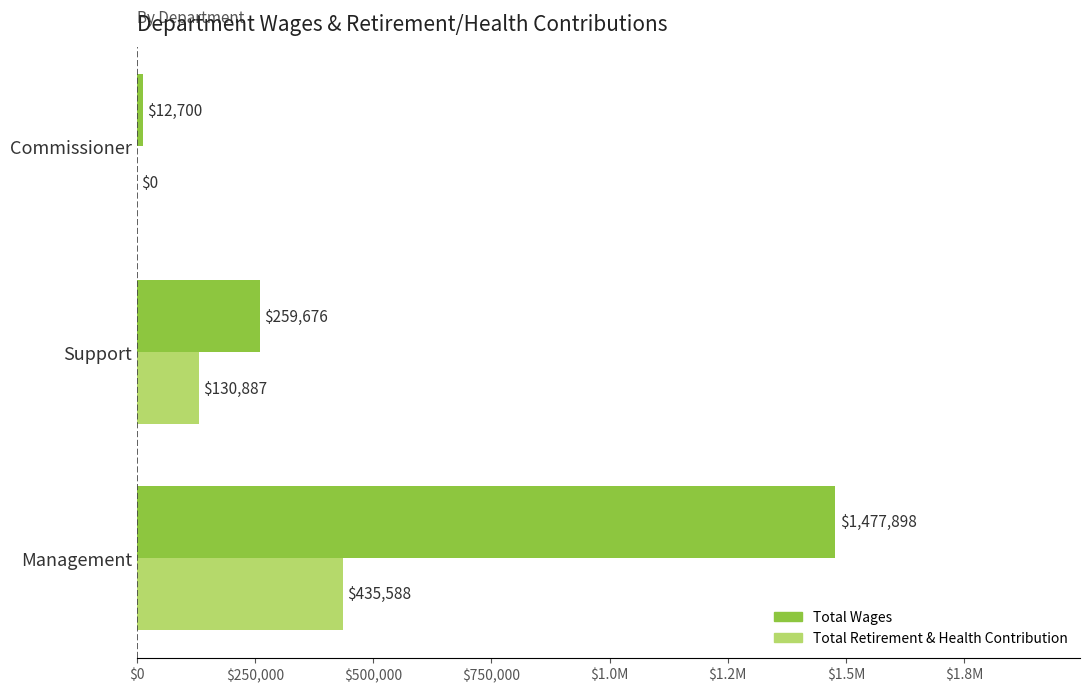

Which series has the largest range (max minus min)?

Total Wages